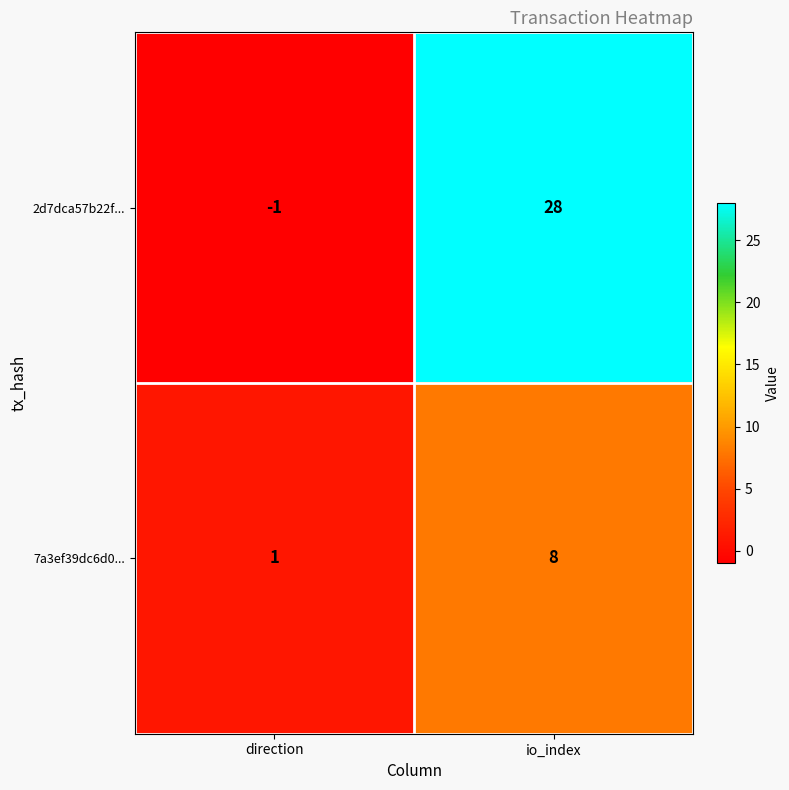

Which label corresponds to the smallest value in the chart?

direction